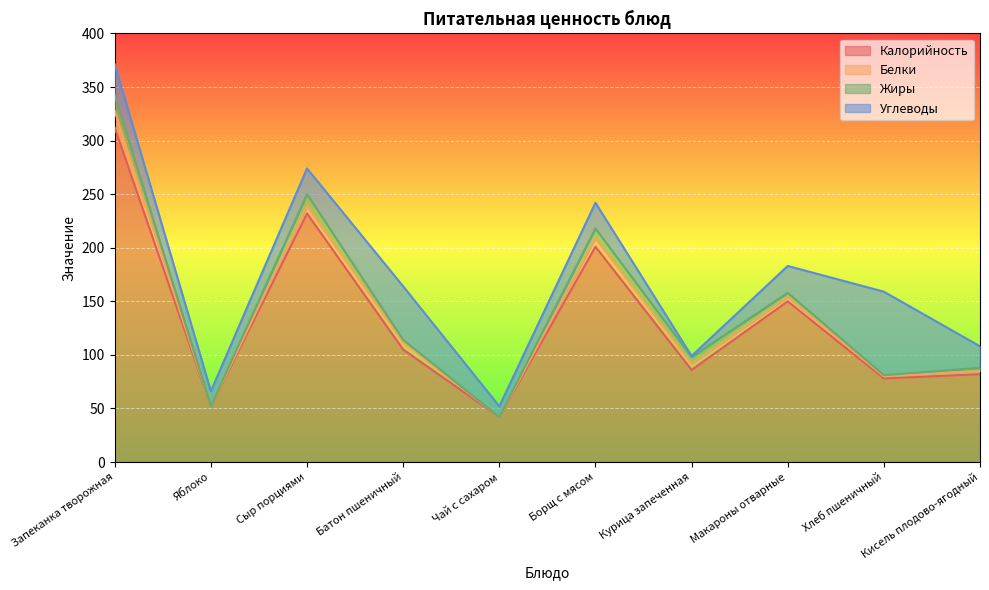

In Калорийность, how many points are higher than both neighbors (excluding endpoints)?

3